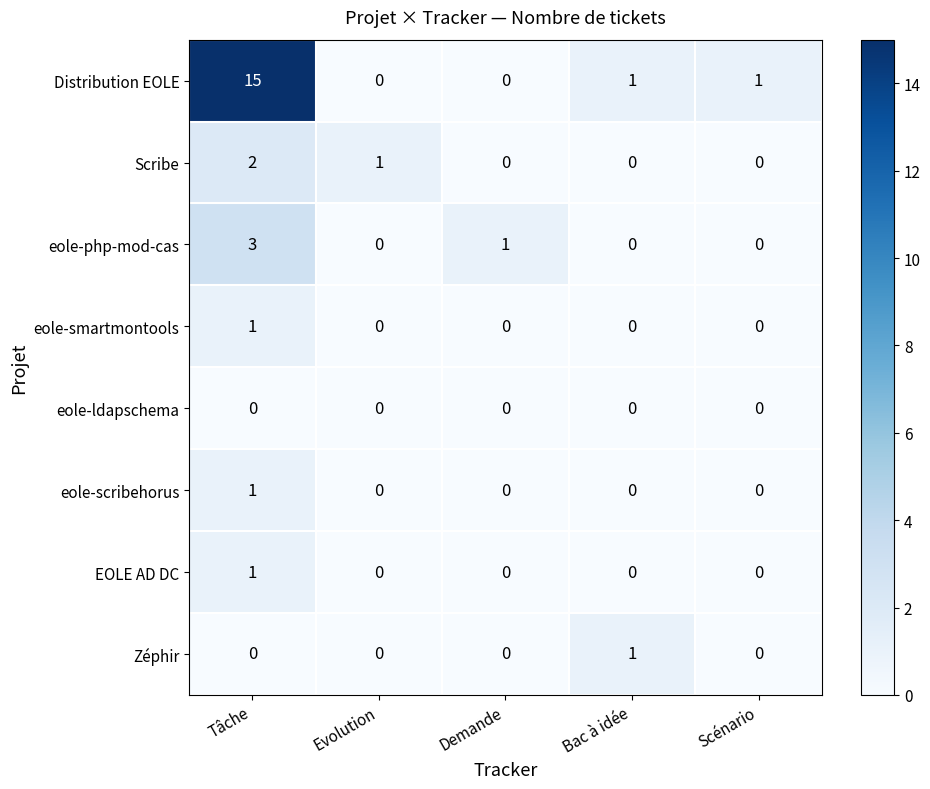

How many eole-smartmontools values are between 0 and 1?

5